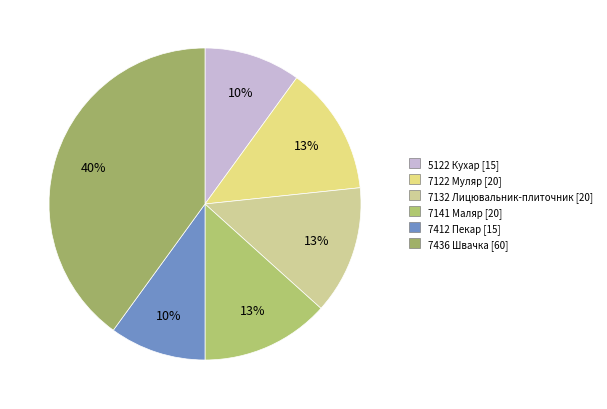

Does 7122 Муляр account for over 50% of the chart?

No